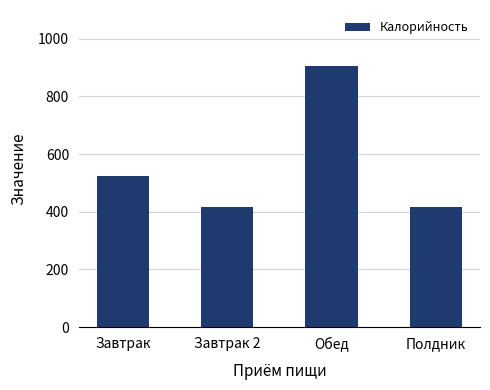

True or false: the data shows 97.8 at Полдник.

False